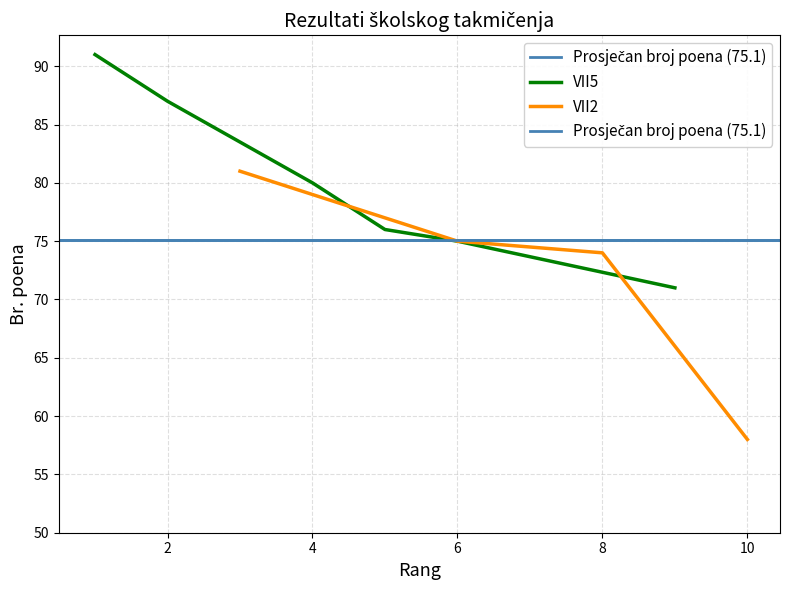

What is the difference between the values at 10 and 6?

17